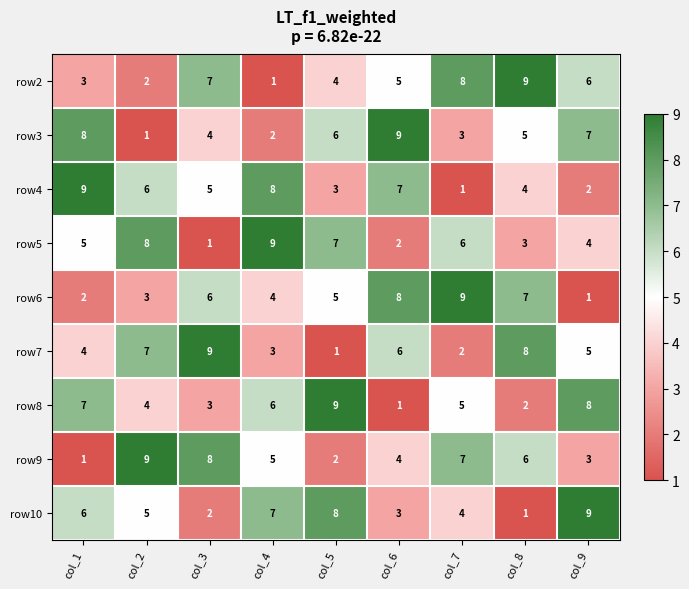

Rank the series at col_9 from highest to lowest value.

row10, row8, row3, row2, row7, row5, row9, row4, row6